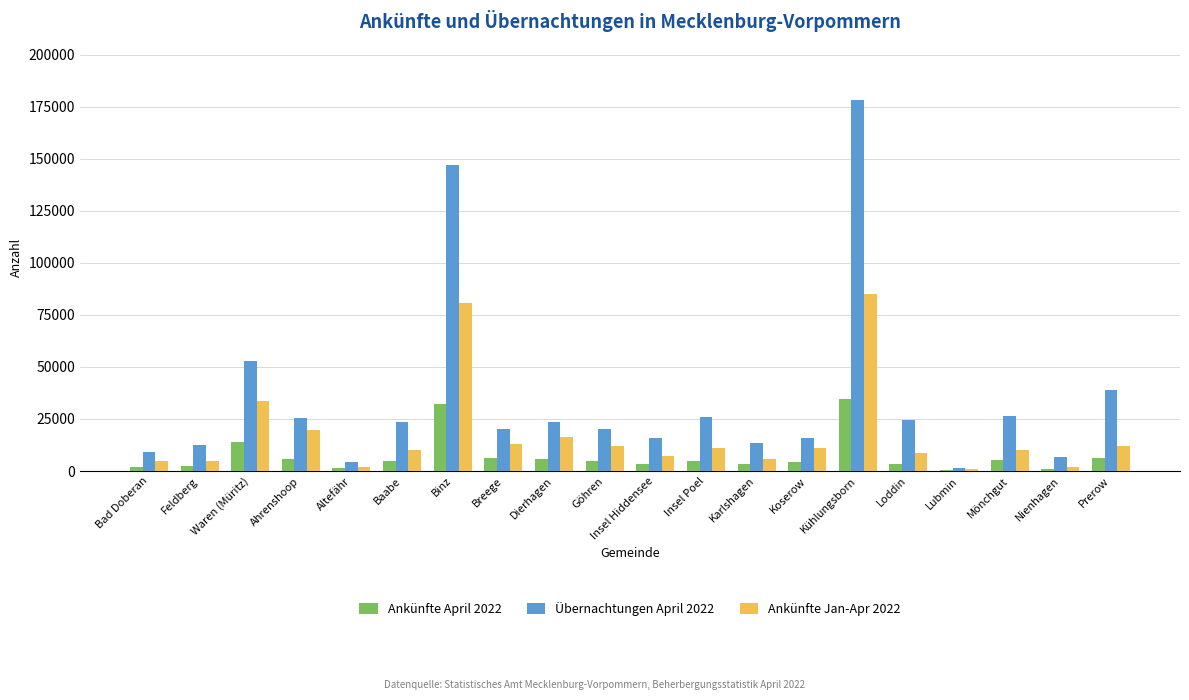

At which category is the sum across all series the highest?

Kühlungsborn